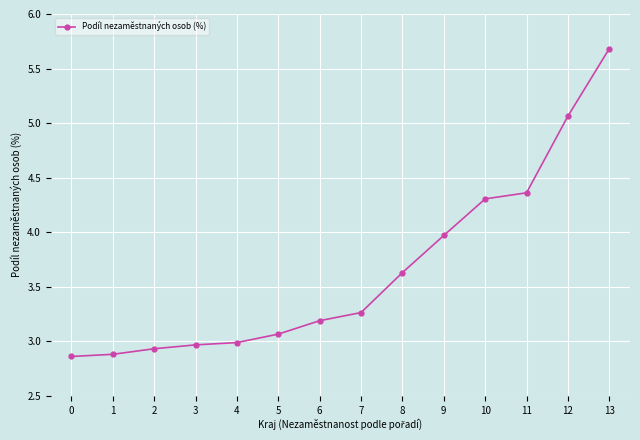

What is the change in value from 0 to 12?

+2.2